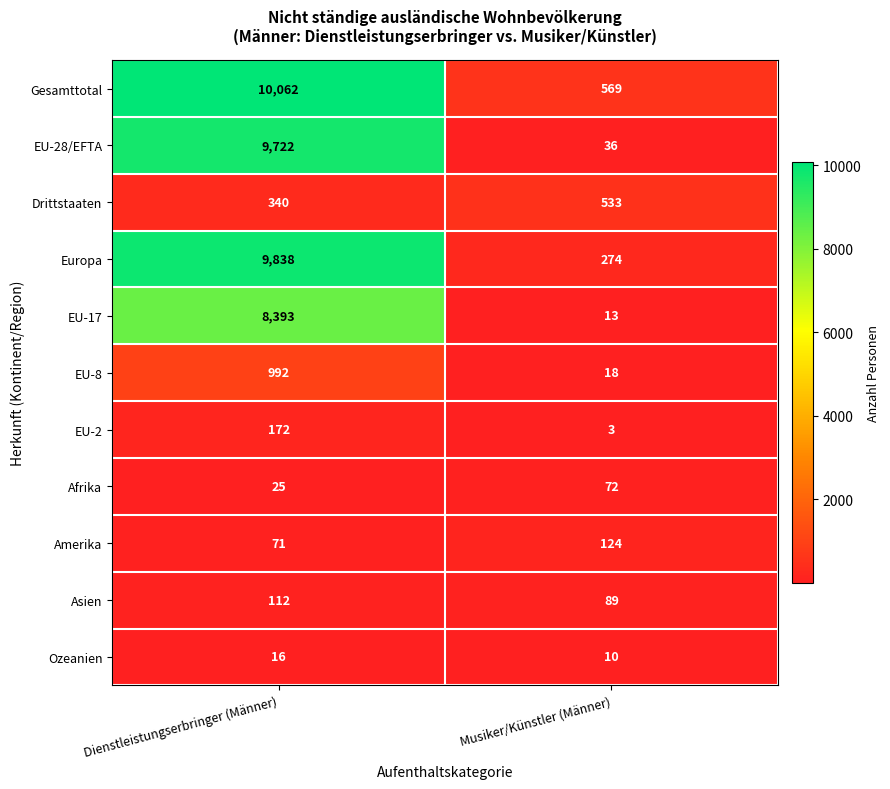

True or false: Asien has a value of 50 at Musiker/Künstler (Männer).

False